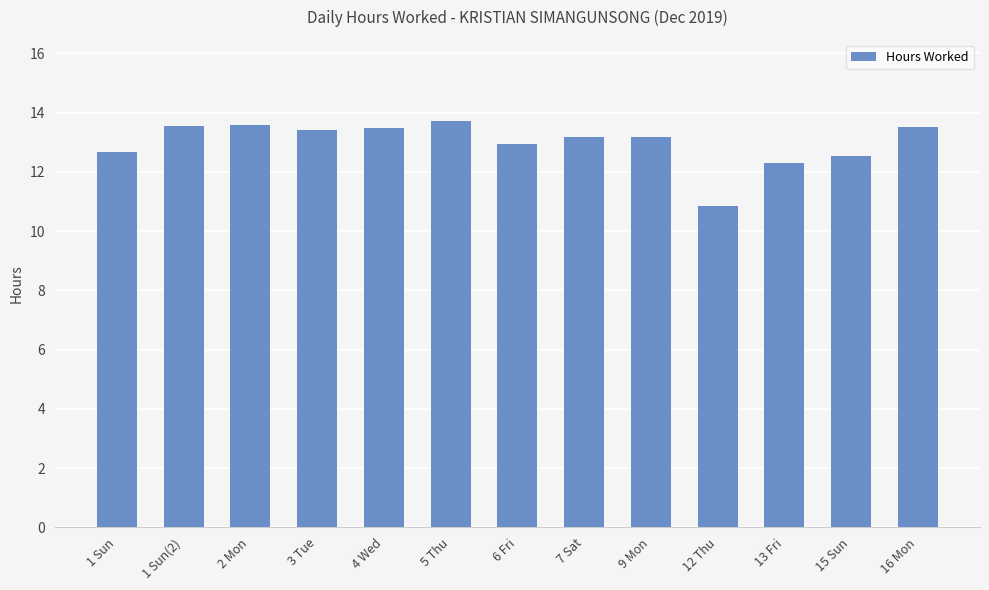

Is it true that the value at 7 Sat is 4.5?

False